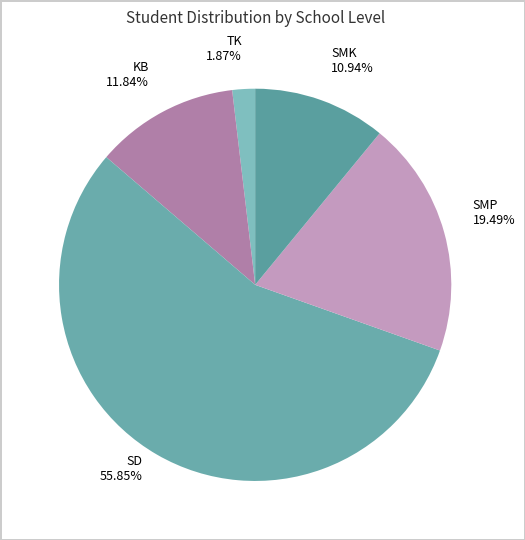

What percentage is the KB slice, to the nearest percent?

12%